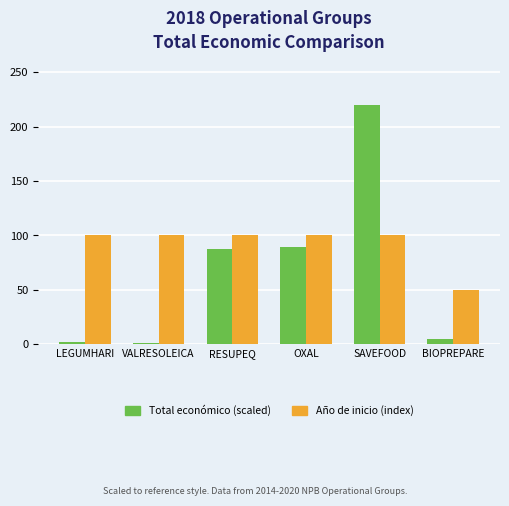

The Total económico (scaled) series shows 220.0 at SAVEFOOD. True or false?

True